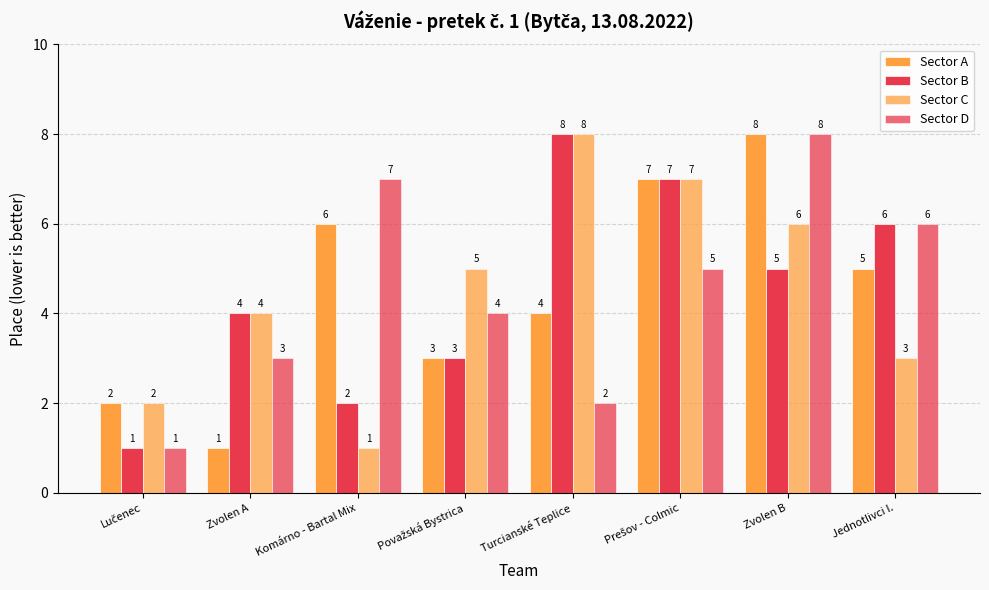

How many series are shown in this chart?

4